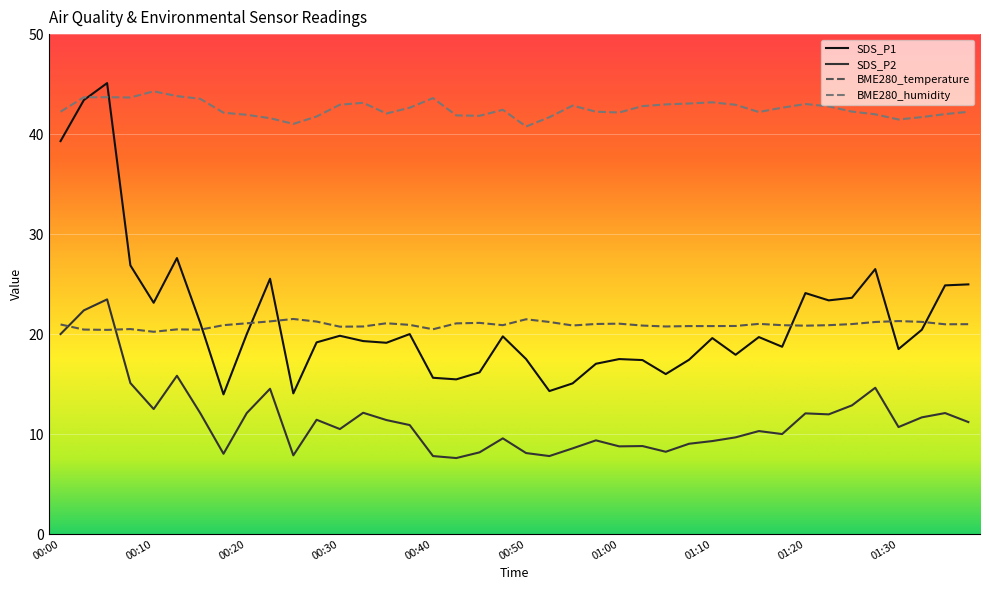

Which series has the largest total across all categories?

BME280_humidity